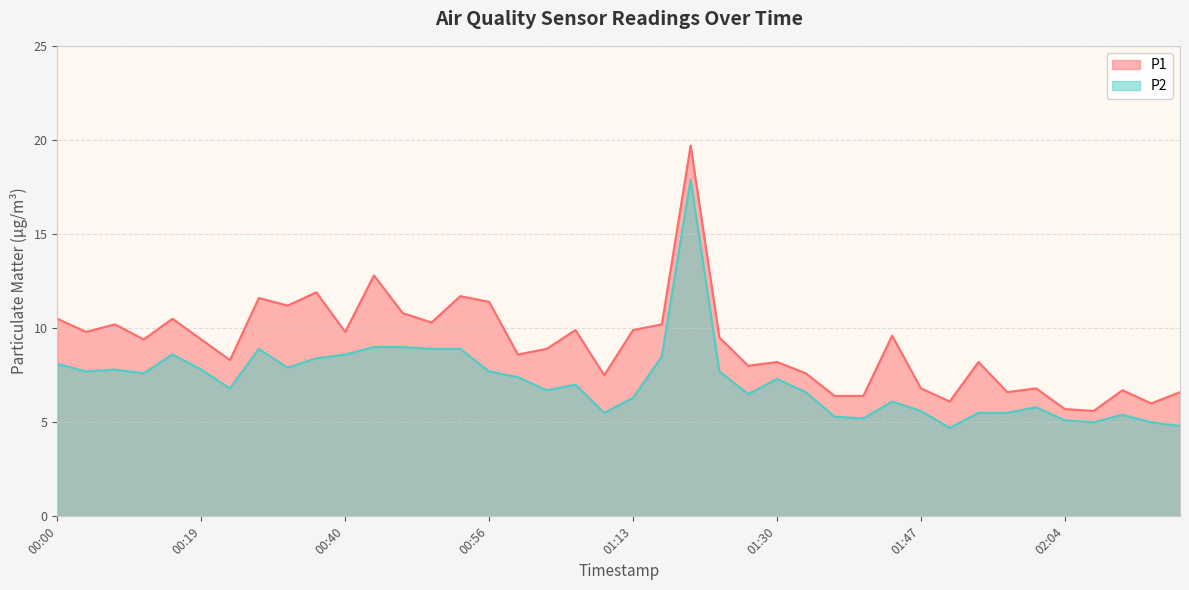

True or false: P2 has more than 2 points higher than both neighbors.

True